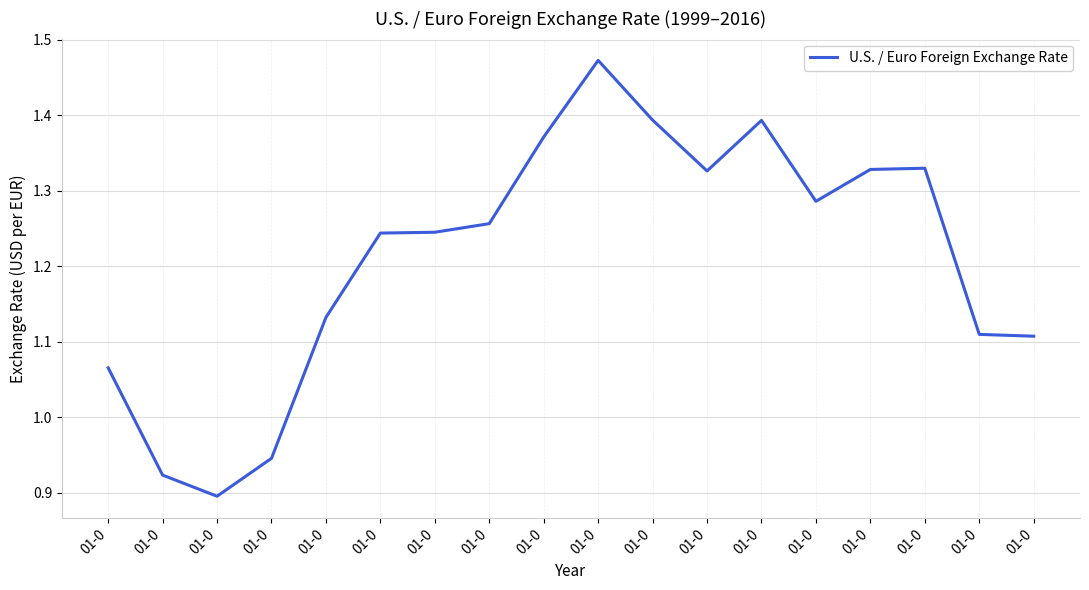

What is the change in value from 01-0 to 01-0?

-0.3